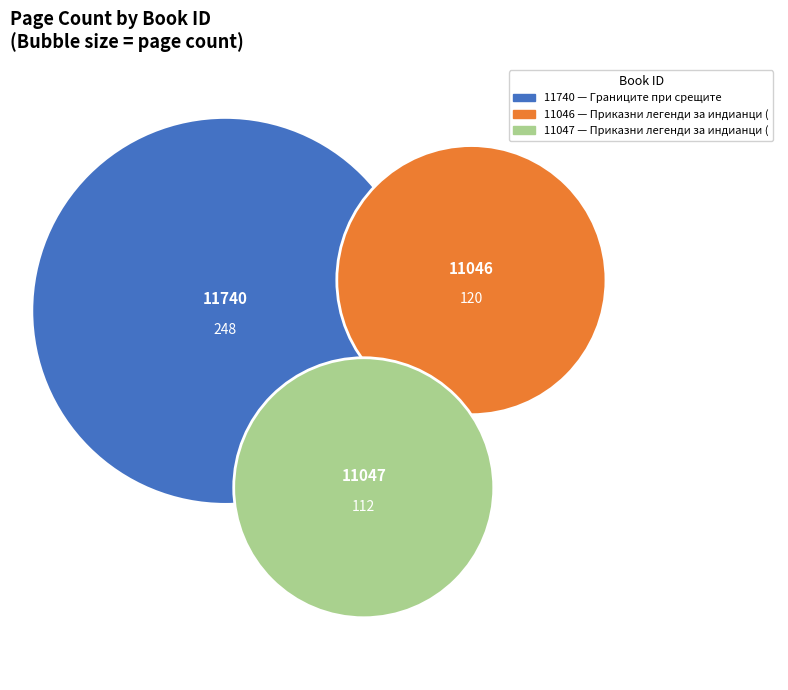

What is the largest slice in the pie chart?

11740